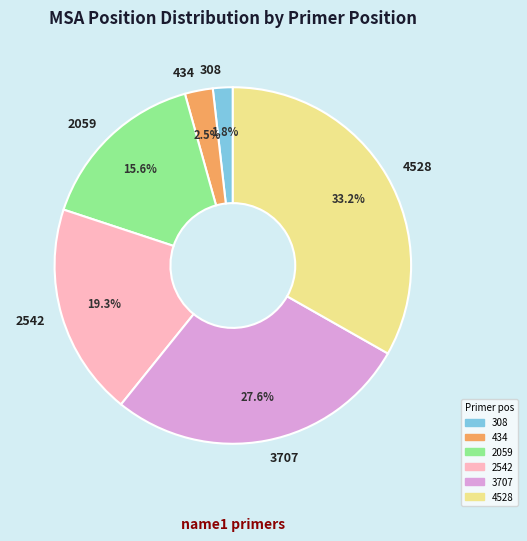

Is it true that 2542 is 4% of the pie?

False